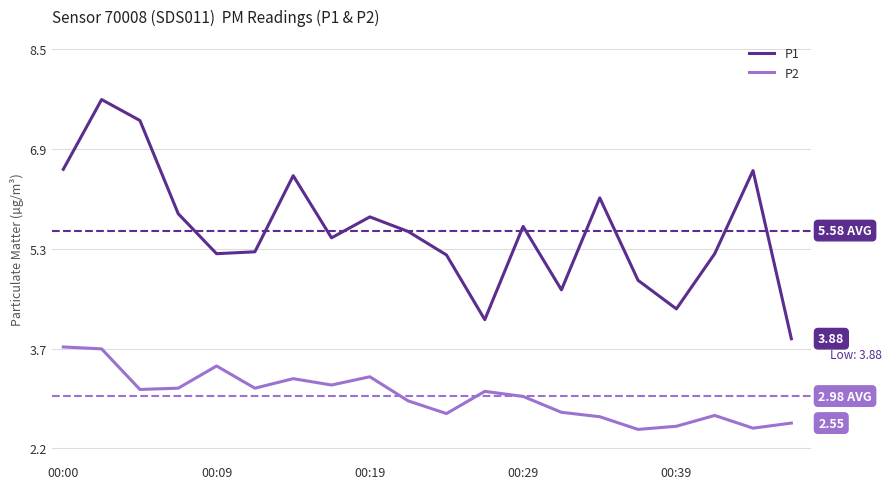

List the series in order of their peak value, lowest first.

P2, P1